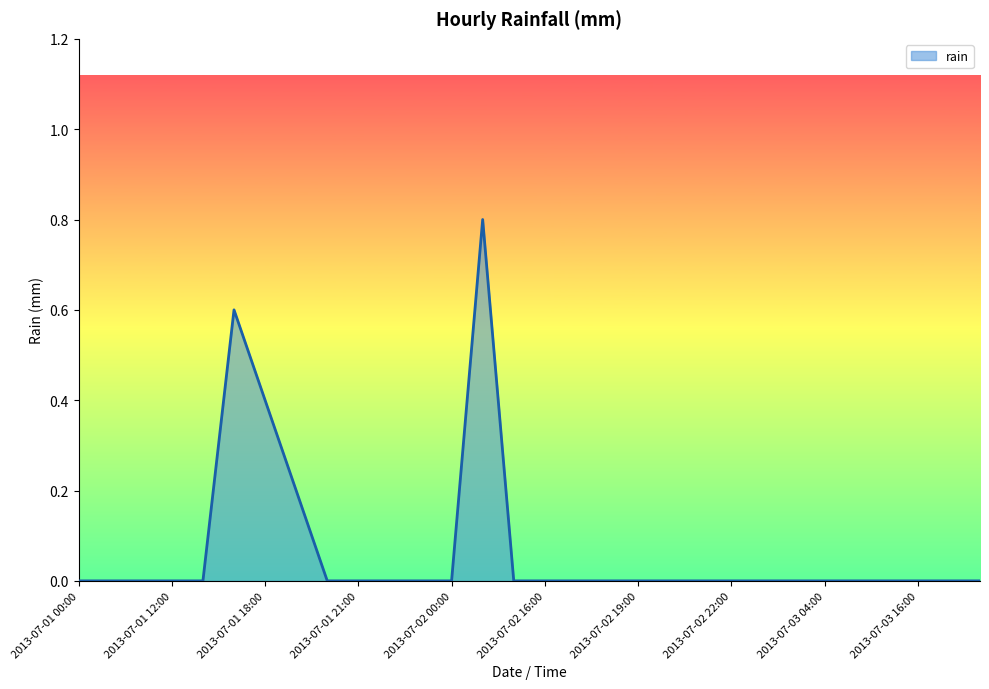

Reading left to right, extract all data points from this chart.

0.0	0.0	0.0	0.0	0.0	0.6	0.4	0.2	0.0	0.0	0.0	0.0	0.0	0.8	0.0	0.0	0.0	0.0	0.0	0.0	0.0	0.0	0.0	0.0	0.0	0.0	0.0	0.0	0.0	0.0